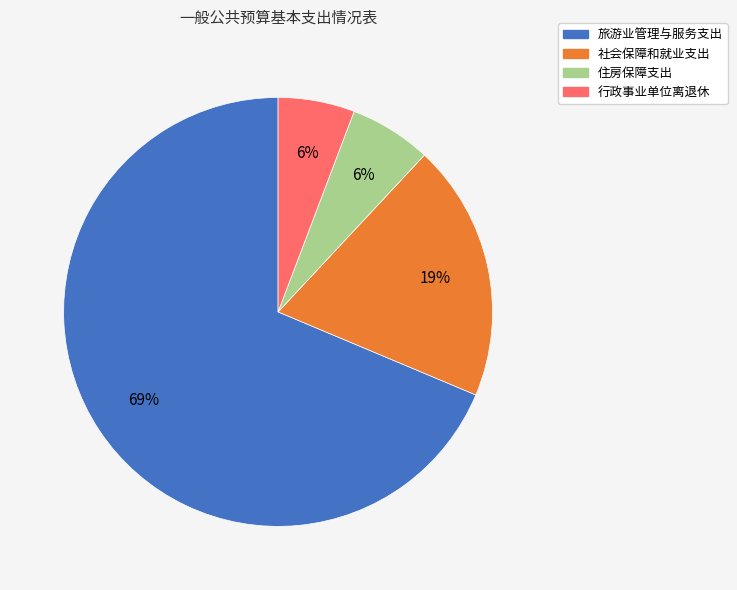

Is it true that 旅游业管理与服务支出 is 69% of the pie?

True